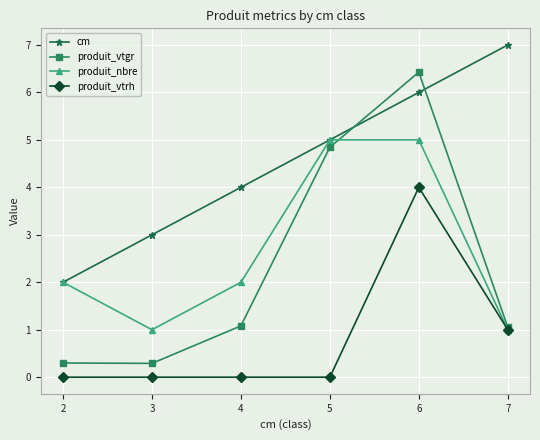

Reading right to left, extract all data points from this chart.

cm: 7.0	6.0	5.0	4.0	3.0	2.0
produit_vtgr: 1.1	6.4	4.8	1.1	0.3	0.3
produit_nbre: 1.0	5.0	5.0	2.0	1.0	2.0
produit_vtrh: 1.0	4.0	0.0	0.0	0.0	0.0